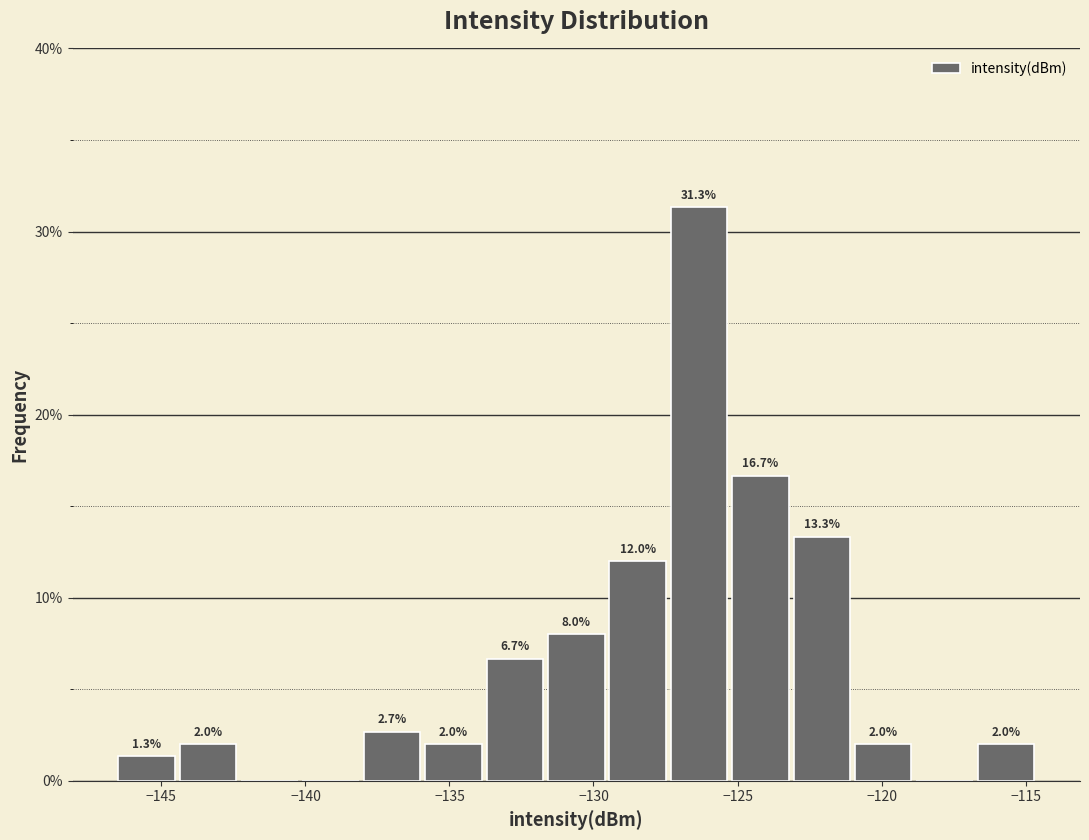

Over which range of the x-axis is the bar tallest?

-127.5 to -125.5